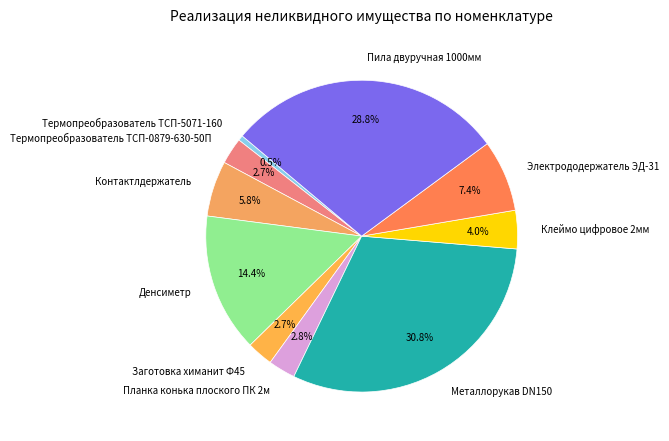

Combined, what portion of the pie is Планка конька плоского ПК 2м and Контактлдержатель?

8.6%